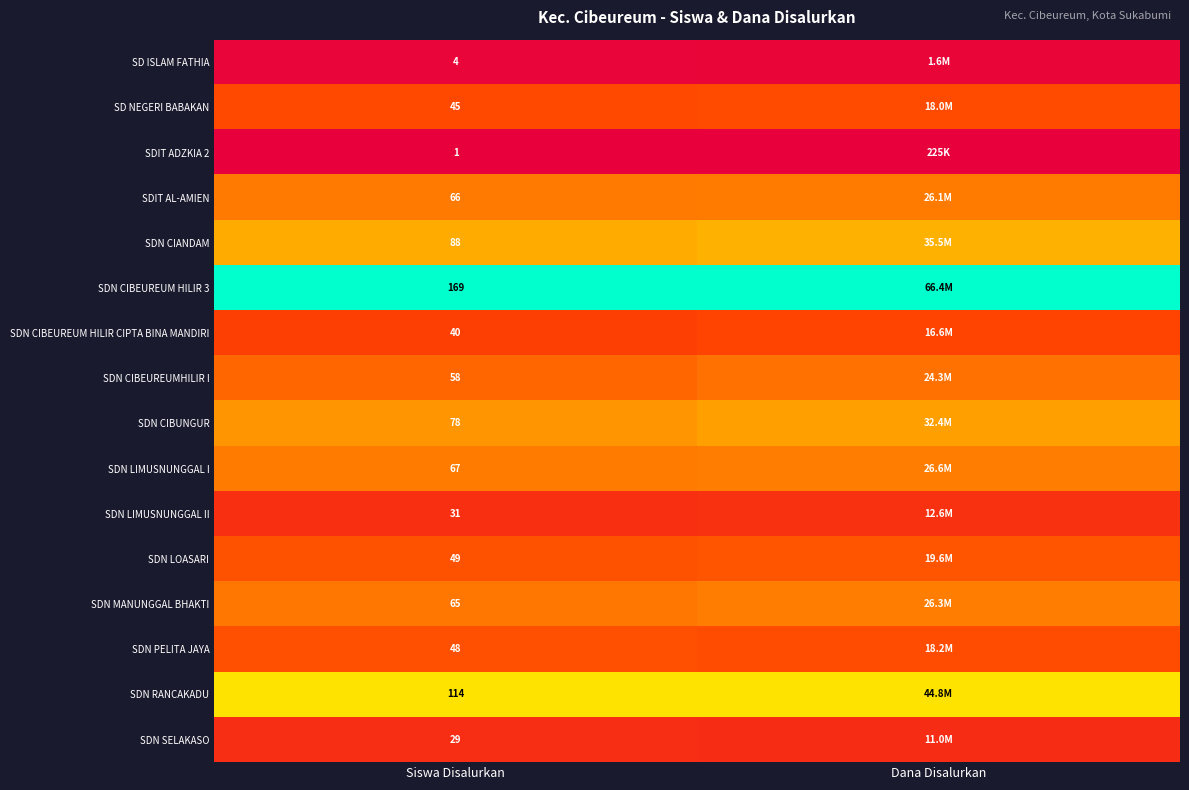

Is the value of SDN CIBEUREUMHILIR I at Siswa Disalurkan greater than the value of SD ISLAM FATHIA at Siswa Disalurkan?

Yes